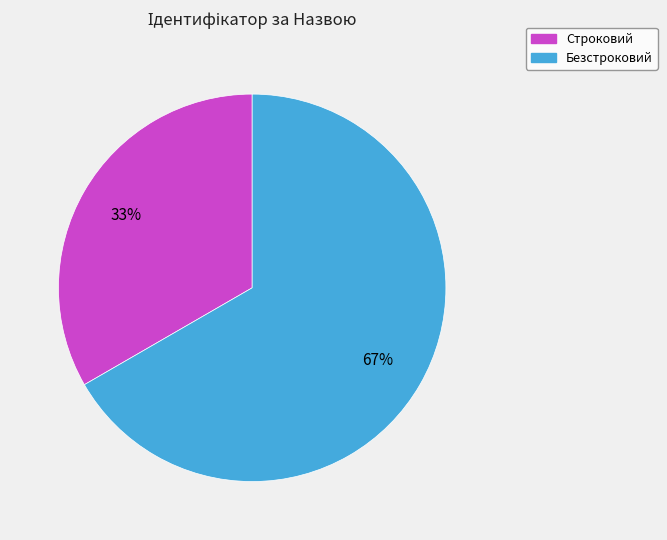

To the nearest percent, what is the combined percentage of Строковий and Безстроковий?

100%